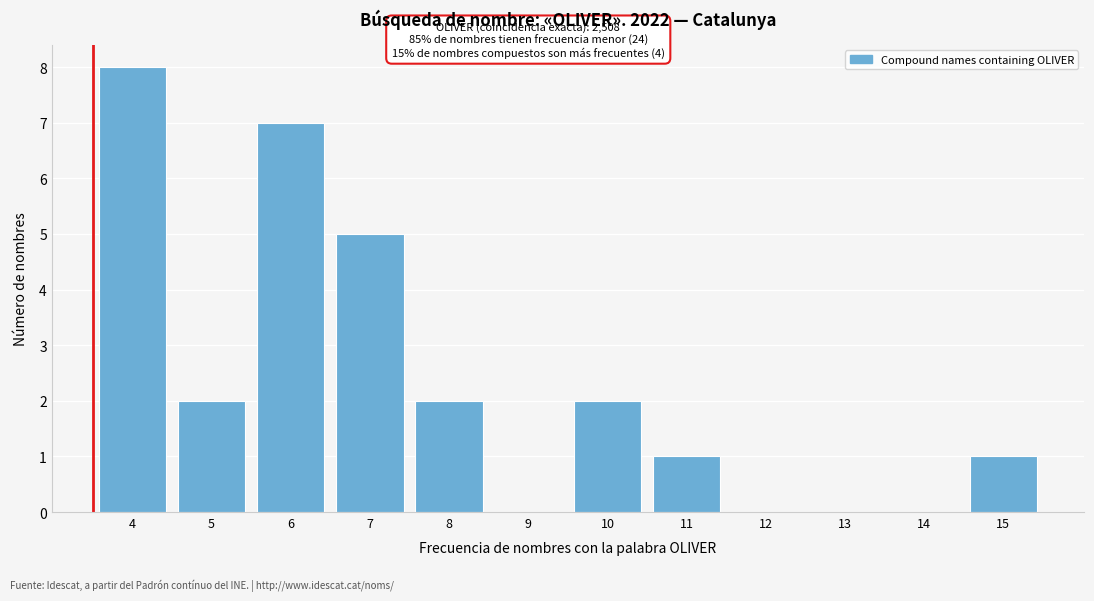

Reading right to left, list all the values displayed in this chart.

15=1	14=0	13=0	12=0	11=1	10=2	9=0	8=2	7=5	6=7	5=2	4=8